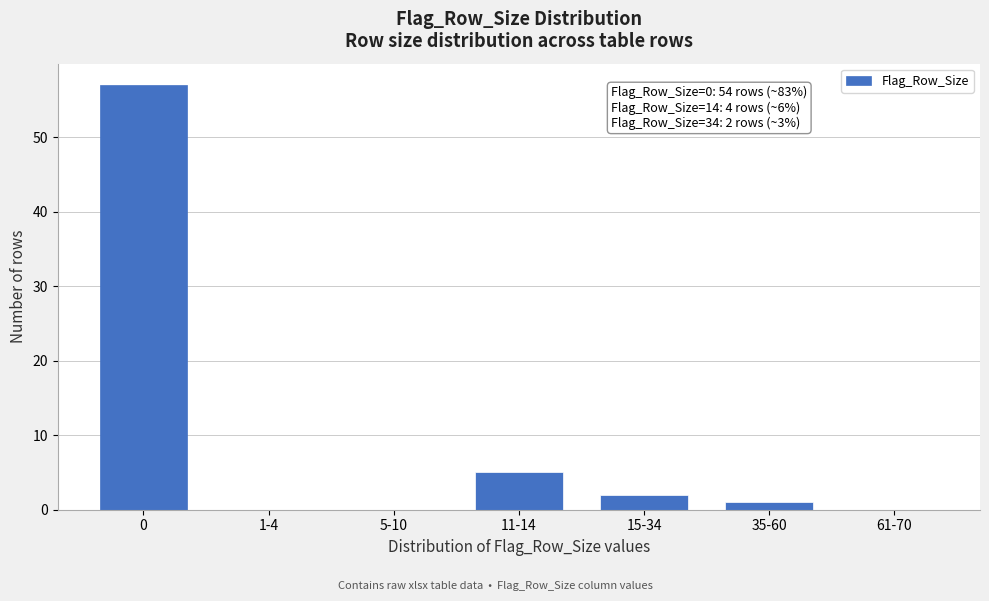

Reading left to right, what are all the values shown in this chart?

0=57	1-4=0	5-10=0	11-14=5	15-34=2	35-60=1	61-70=0